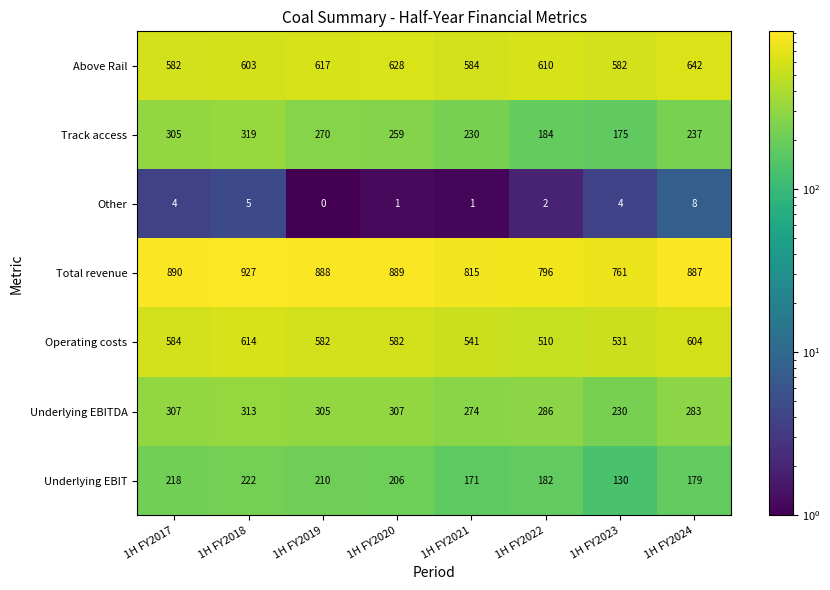

At which label is Track access closest to 247?

1H FY2024